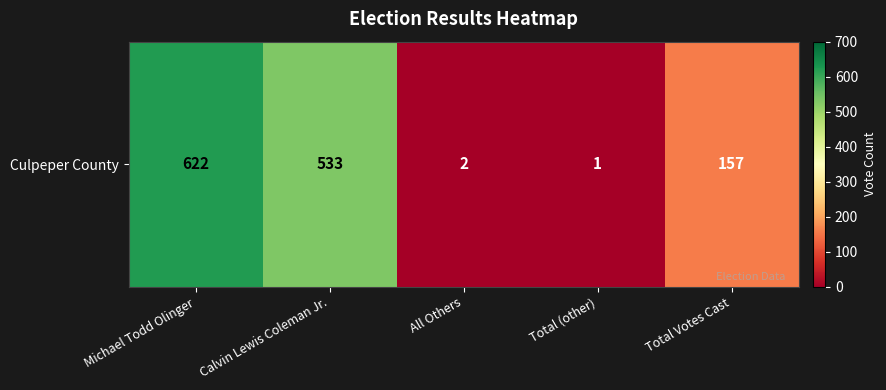

Which has a higher value, Total (other) or Michael Todd Olinger?

Michael Todd Olinger